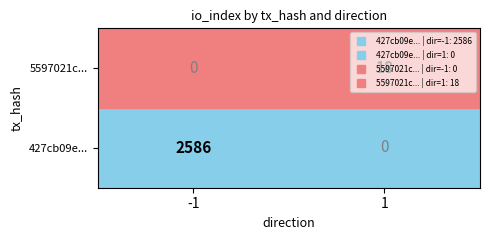

Rank the series by their maximum value, from lowest to highest.

5597021c..., 427cb09e...